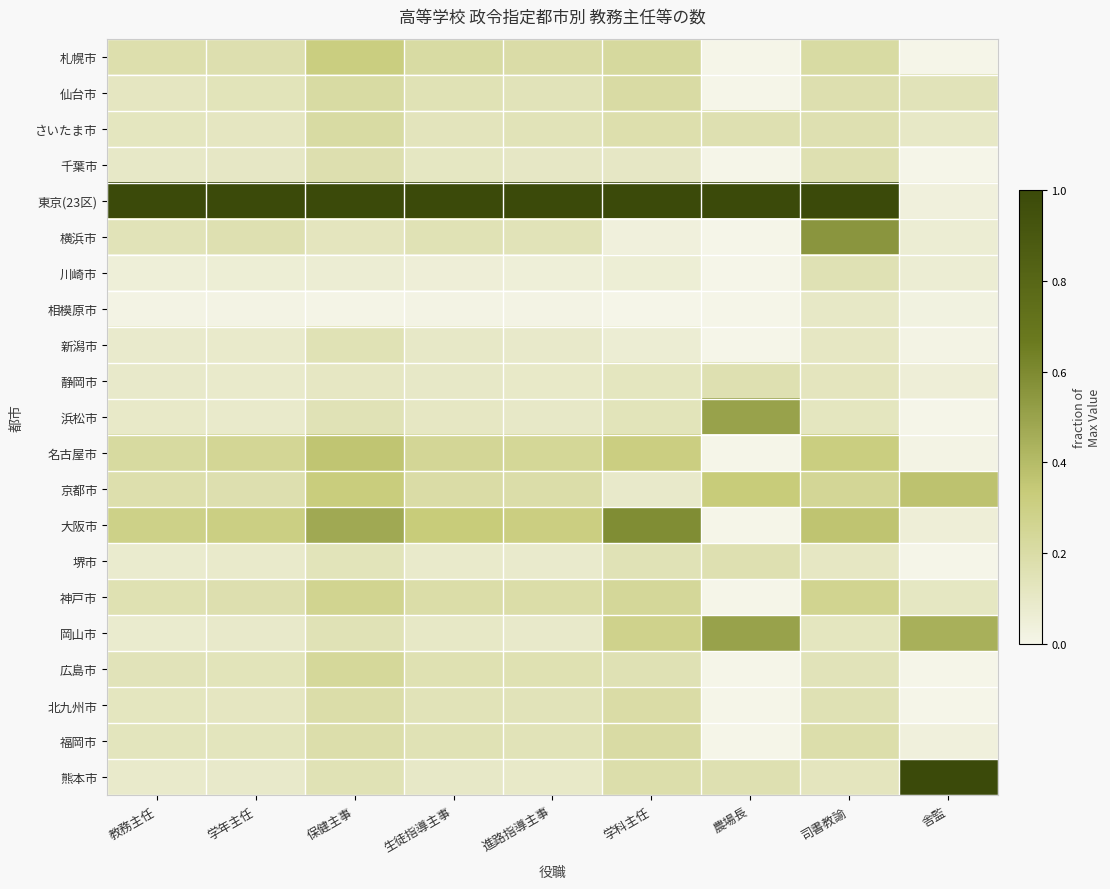

What is the greatest value displayed?

1.0